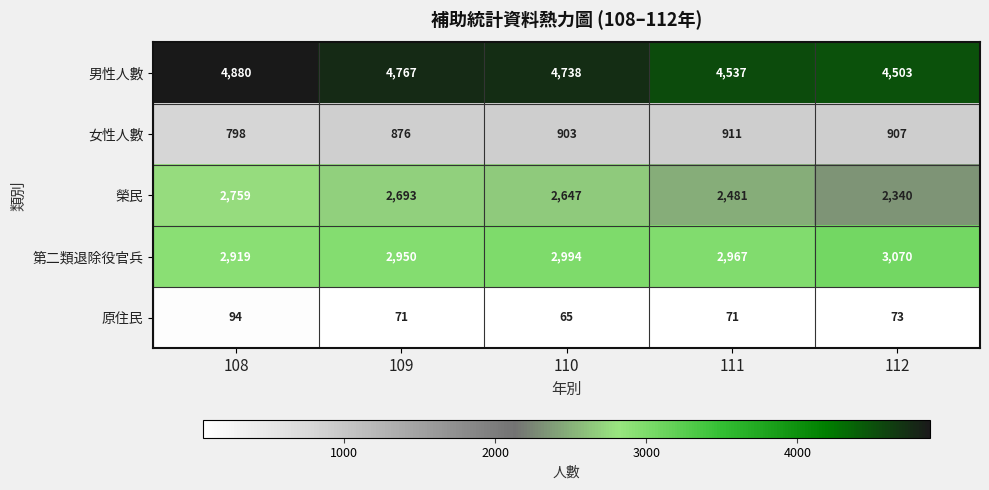

The value of 原住民 at 109 is 106. True or false?

False